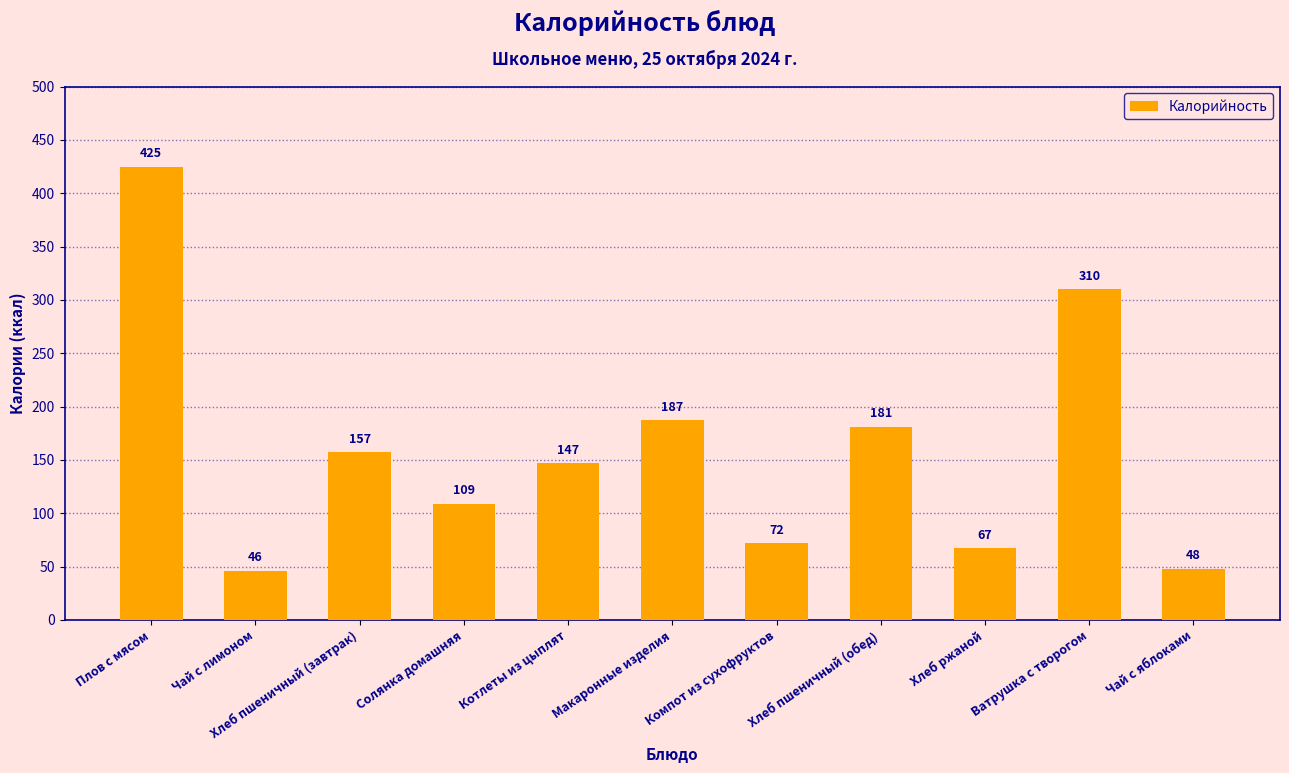

What is the difference between the values at Котлеты из цыплят and Чай с лимоном?

101